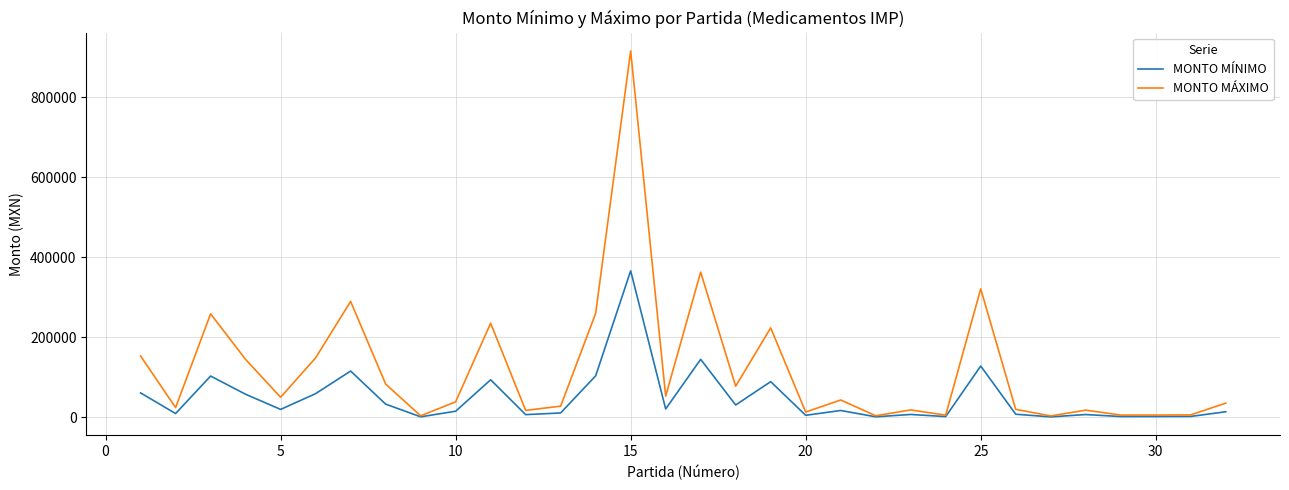

Rank the series by their maximum value, from lowest to highest.

MONTO MÍNIMO, MONTO MÁXIMO